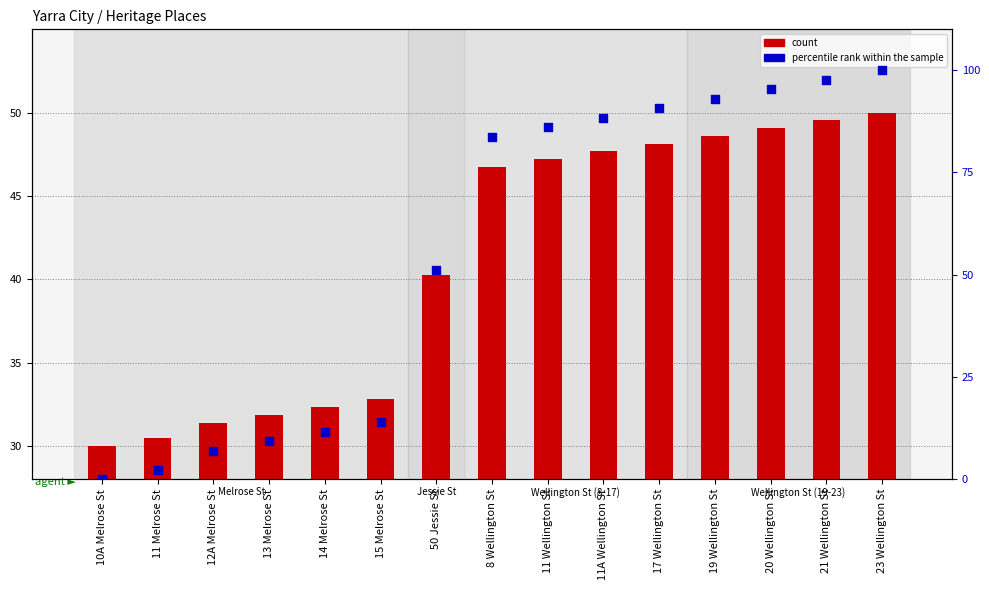

What are all the series names shown in the legend?

count, percentile rank within the sample